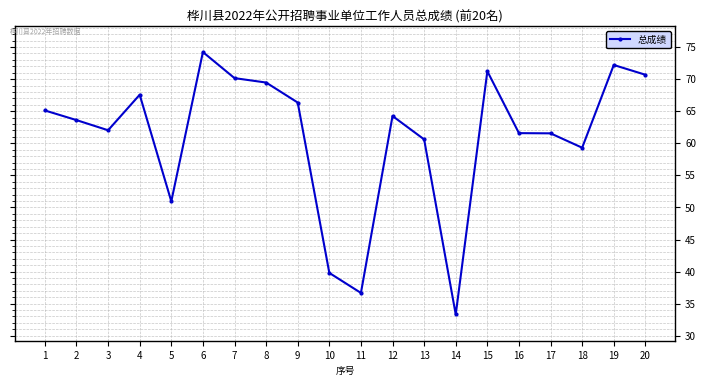

What is the difference between the values at 11 and 15?

34.6